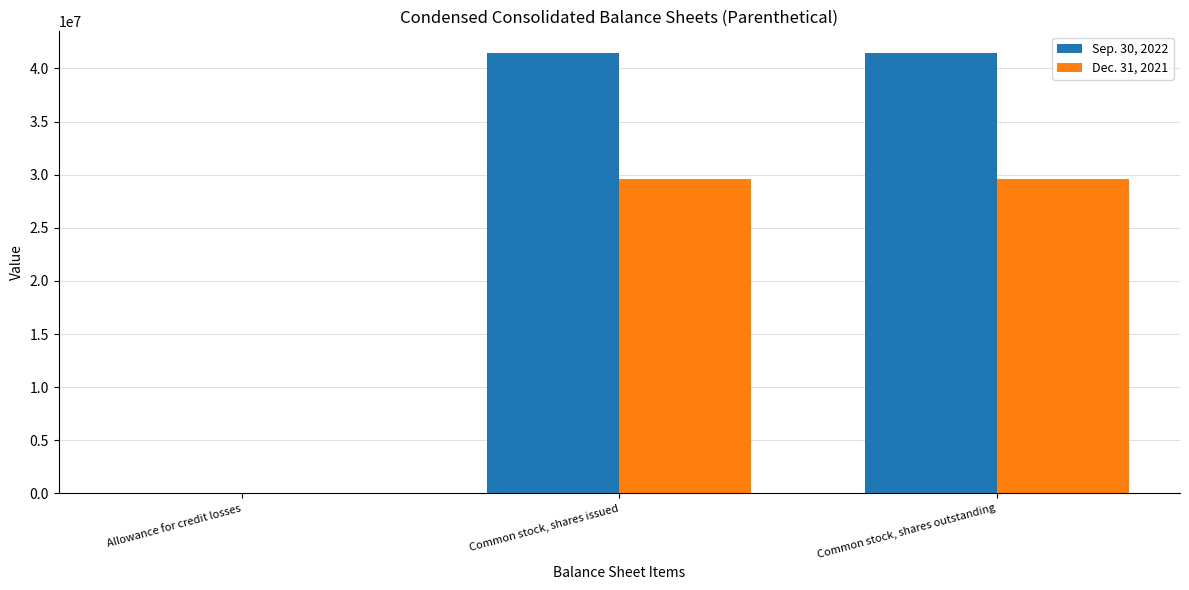

Is the value of Sep. 30, 2022 at Allowance for credit losses greater than the value of Dec. 31, 2021 at Common stock, shares outstanding?

No